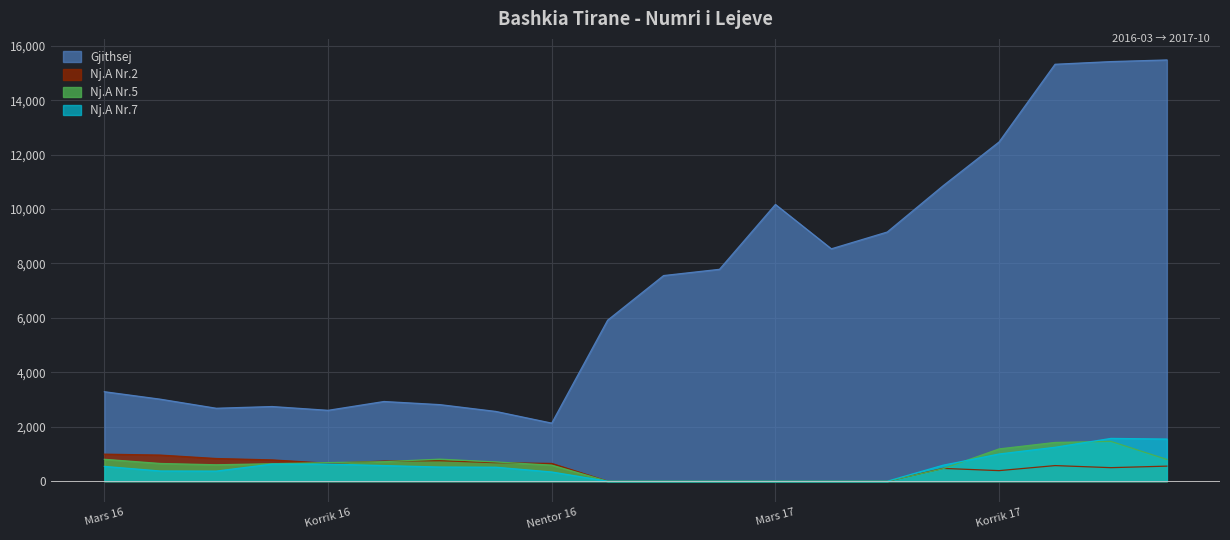

How many data points does each series have?

20